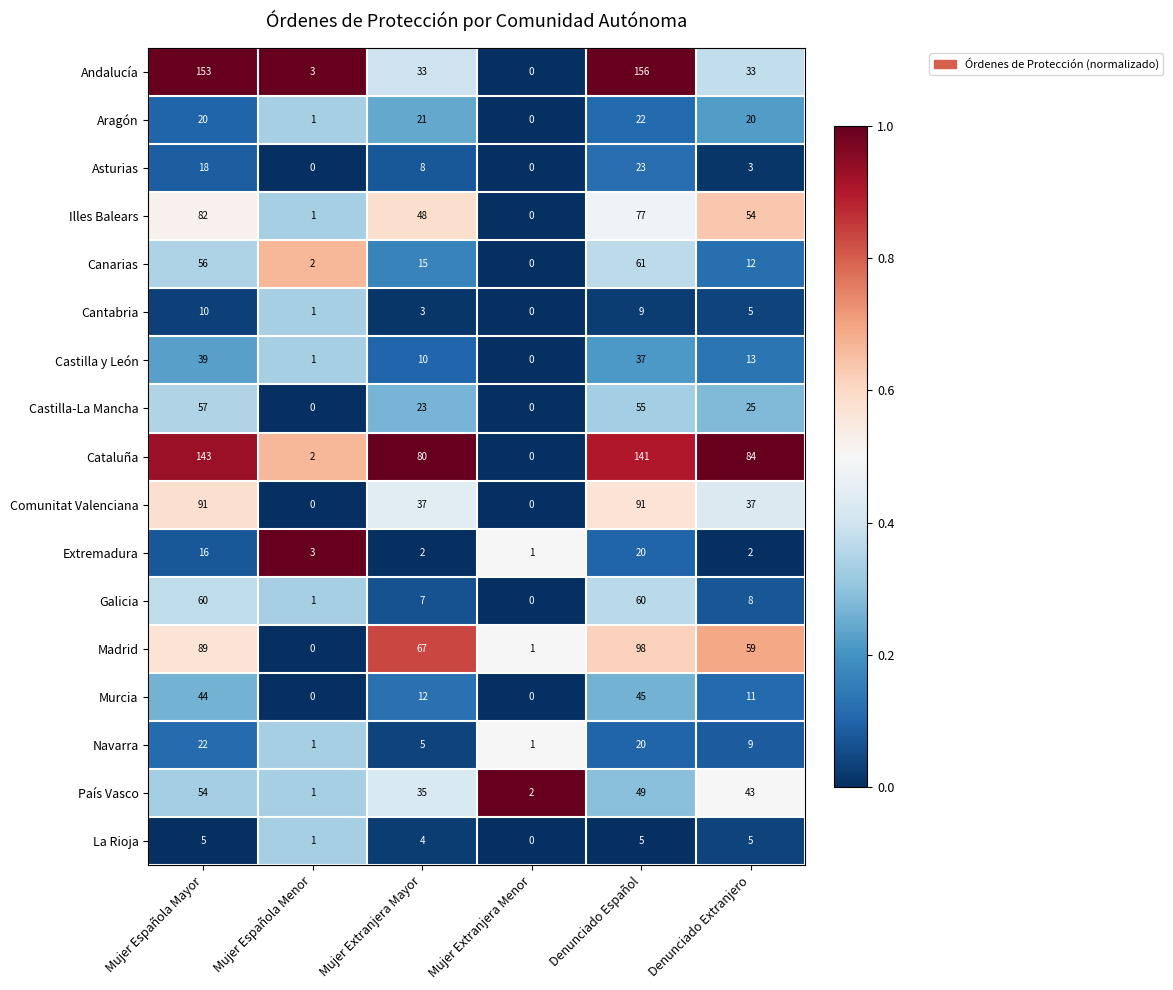

What is the difference between the Galicia values at Mujer Extranjera Mayor and Denunciado Español?

53